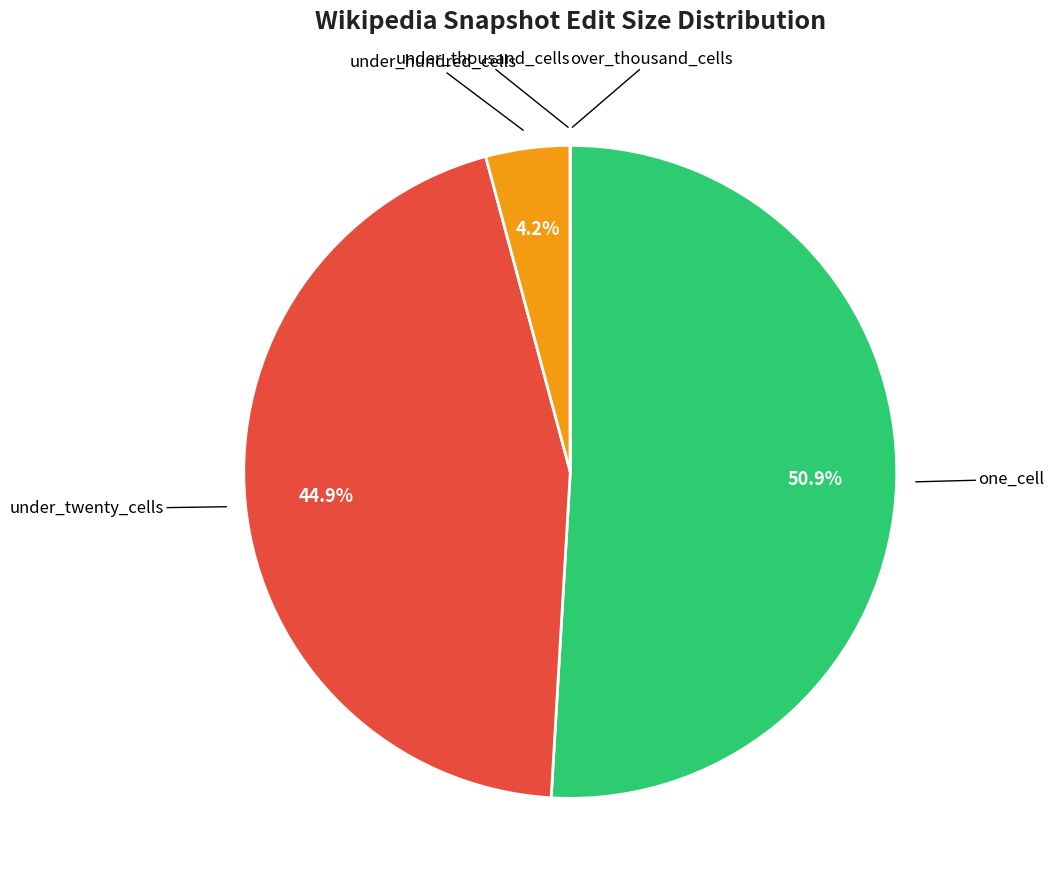

Is there any slice that represents more than half of the pie?

Yes